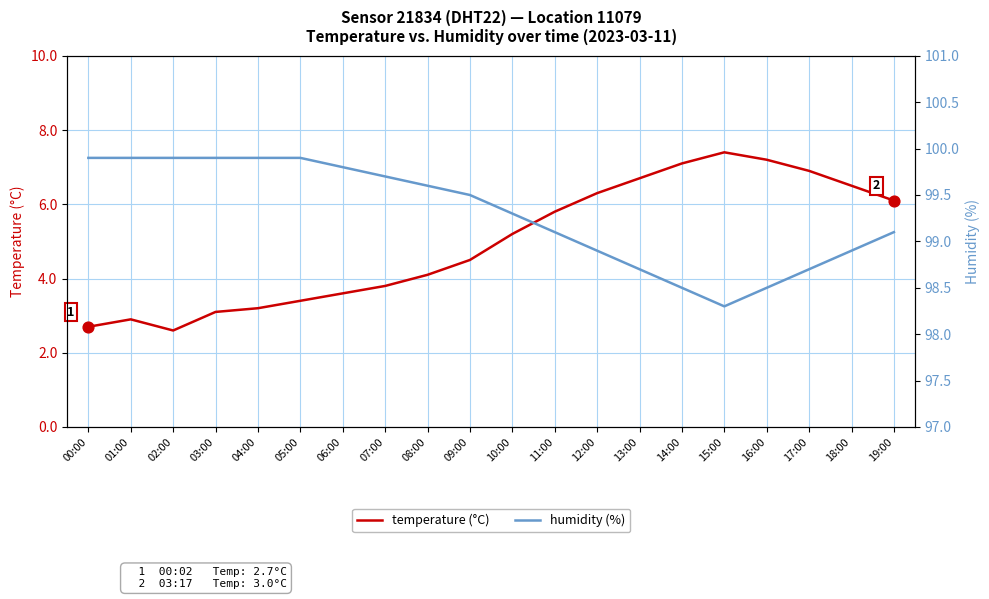

Which series has the largest total across all categories?

humidity (%)